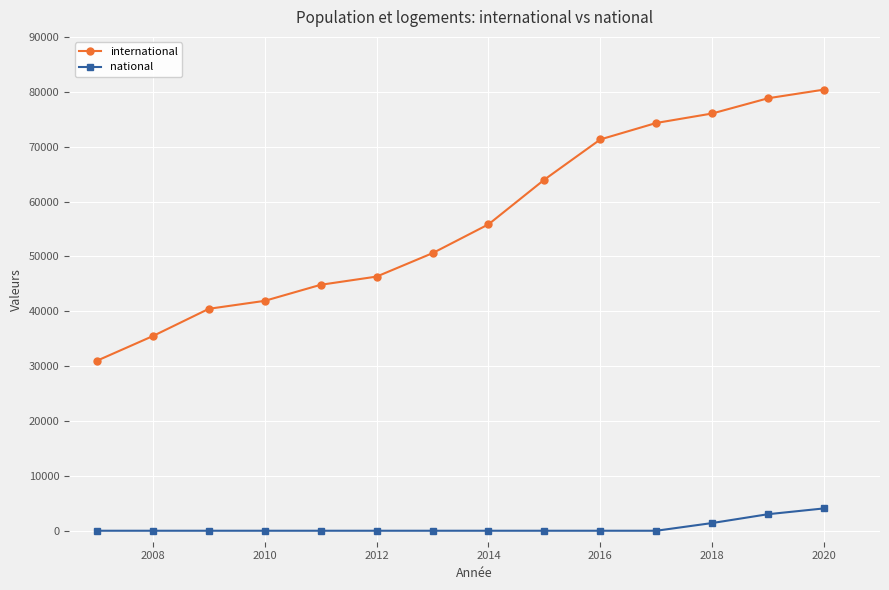

Rank the series by their maximum value, from highest to lowest.

international, national